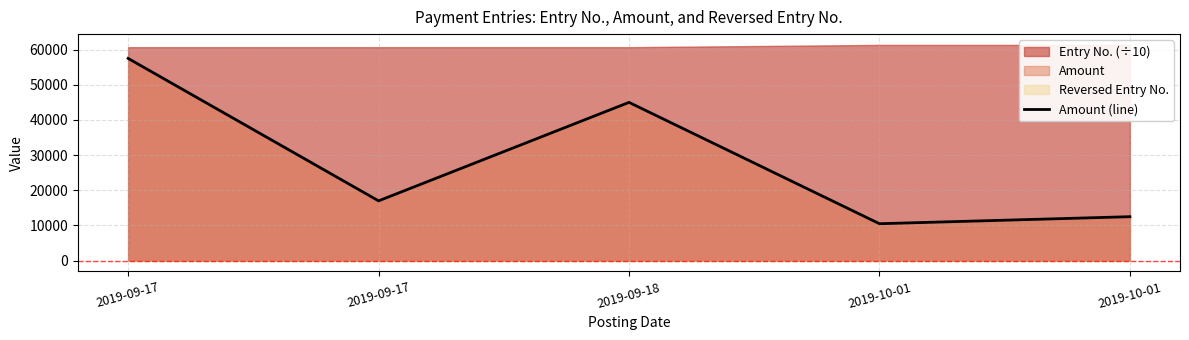

Reading left to right, list all the values displayed in this chart.

57500	17000	45000	10500	12500